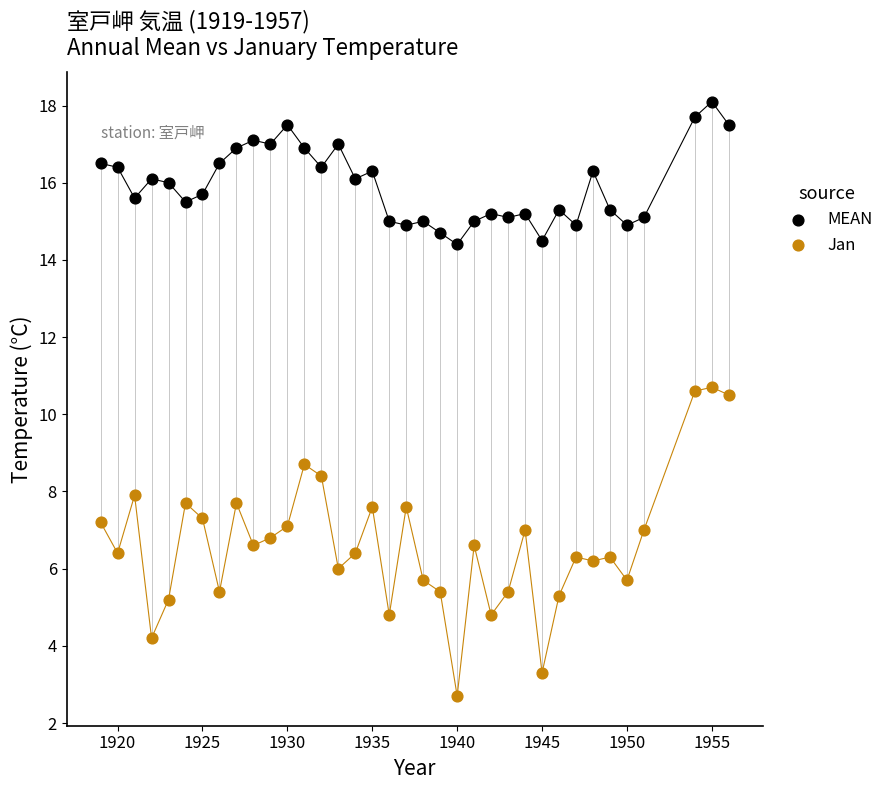

What is the X range (max minus min) for the scatter plot?

37.0